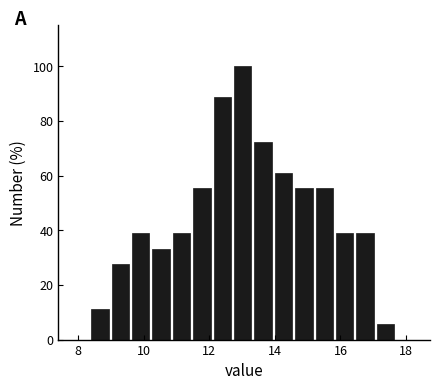

Read against the x-axis, roughly where is the centre of the tallest bar?

13.0